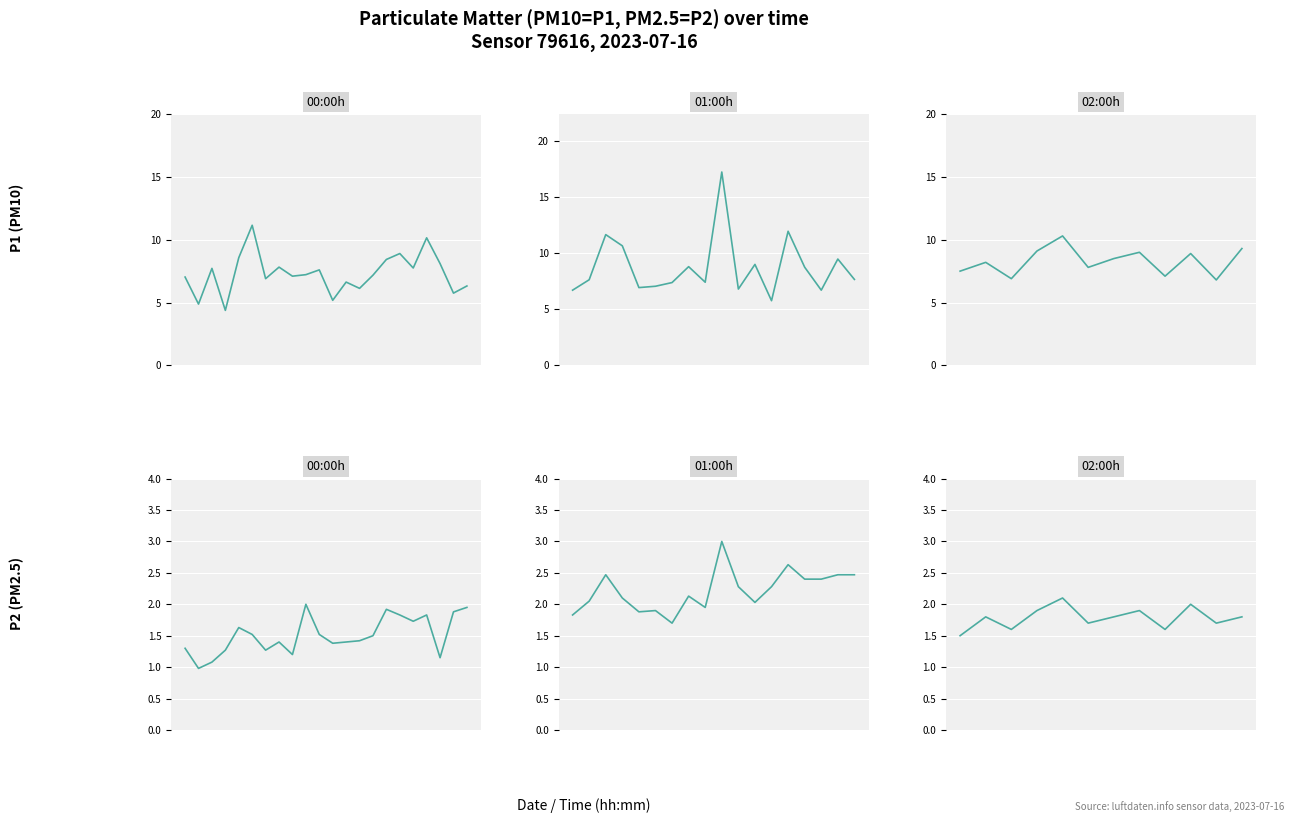

Where is the first local maximum for P2?

1